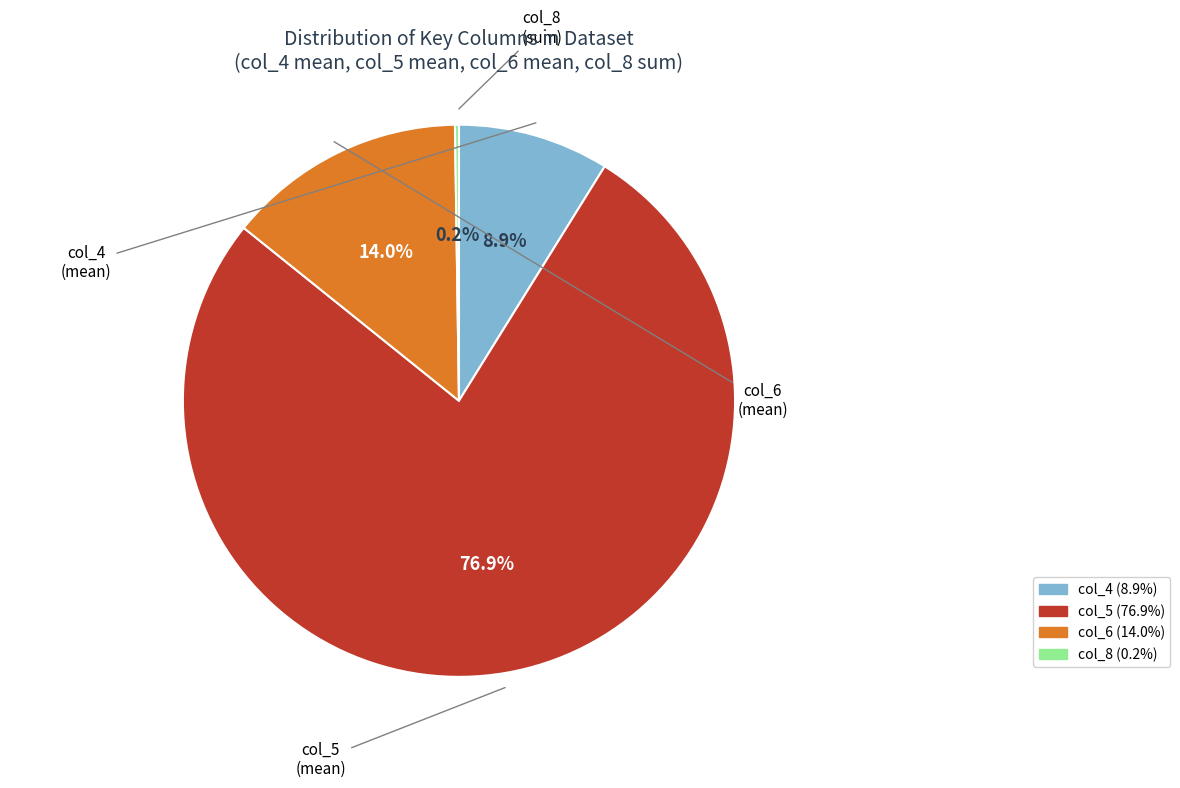

Does any single category account for the majority?

Yes